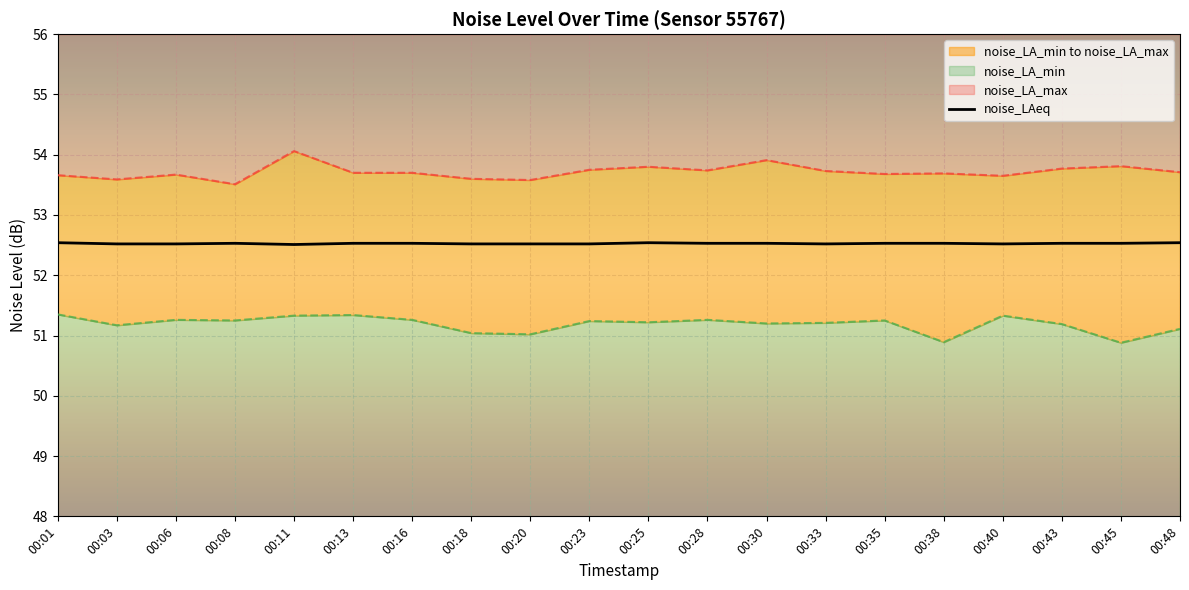

Between 00:06 and 00:28, which is larger?

00:28